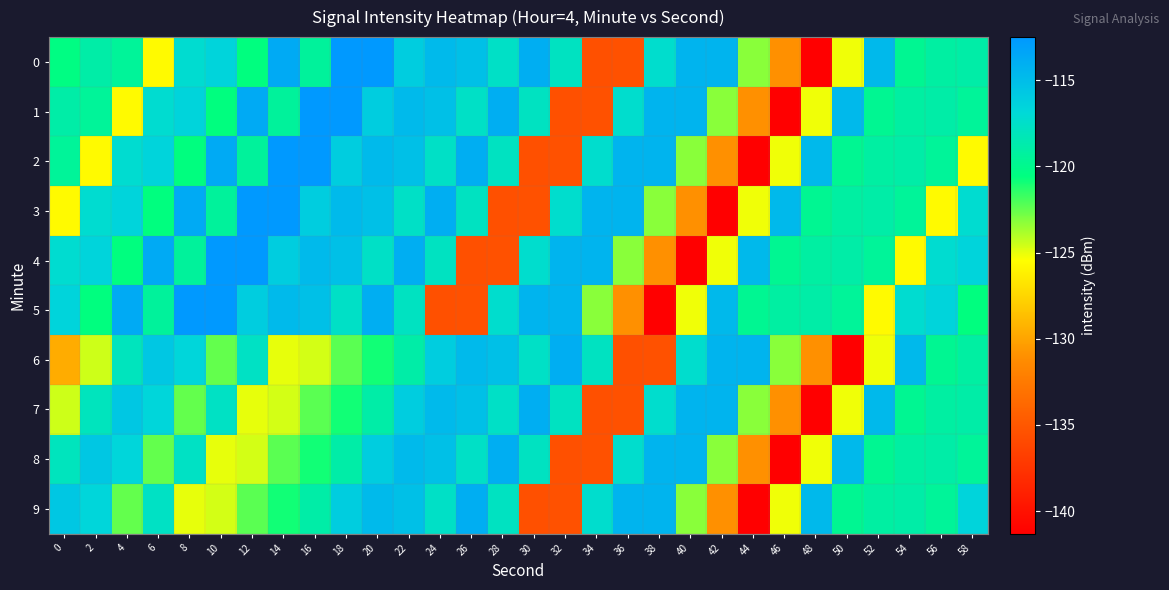

Which series has the largest total across all categories?

4